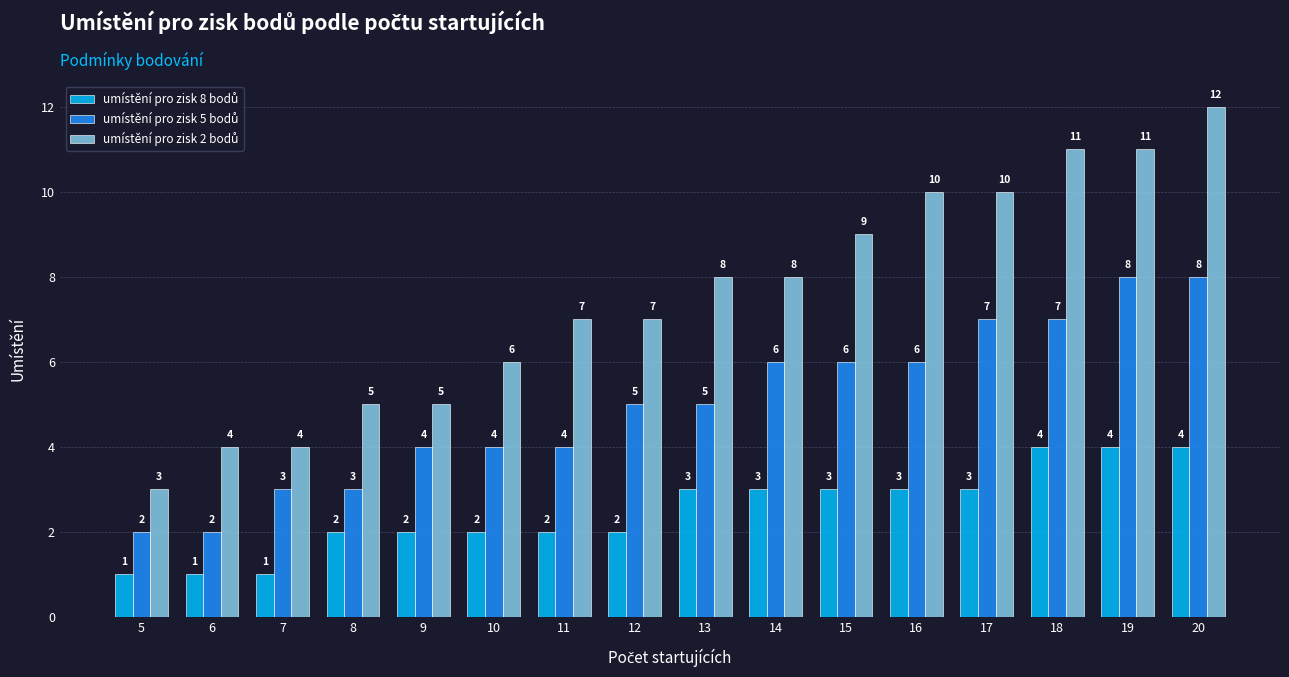

What is the spread (max minus min) of values at 14?

5